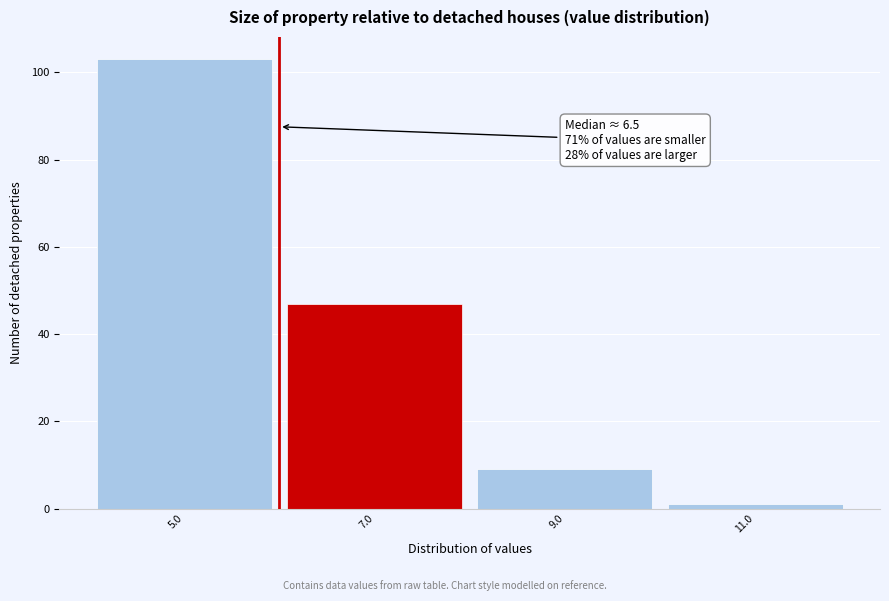

Reading left to right, transcribe all the data shown in this chart.

5.0=103	7.0=47	9.0=9	11.0=1